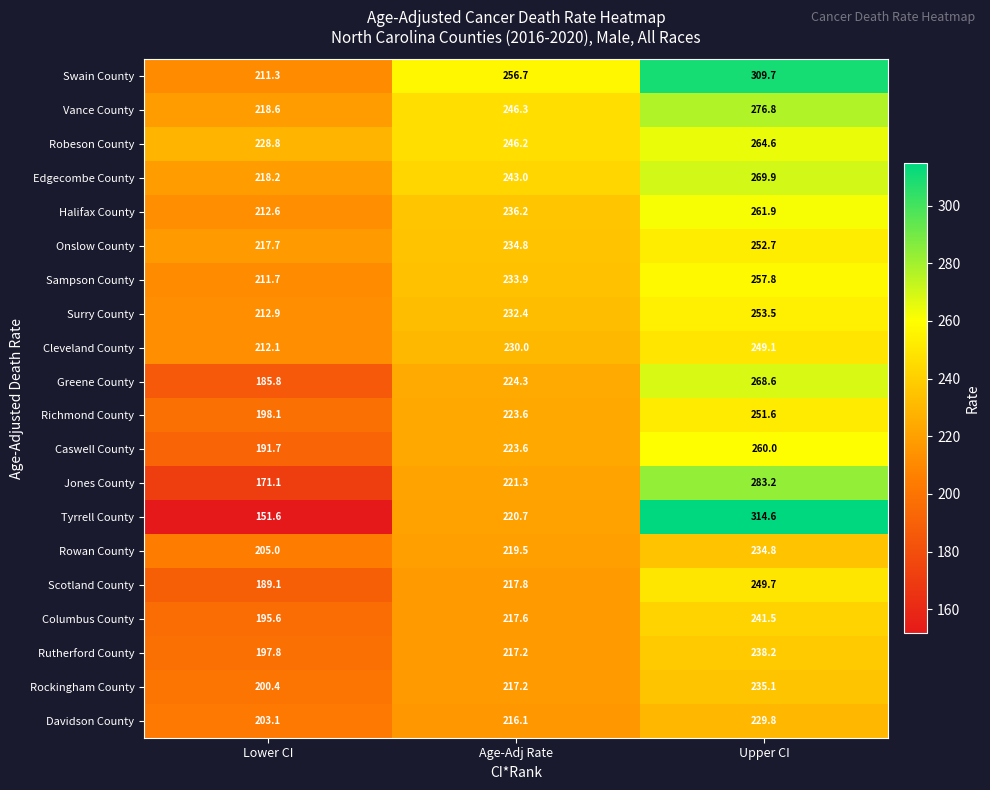

The Tyrrell County series shows 60.9 at Lower CI. True or false?

False